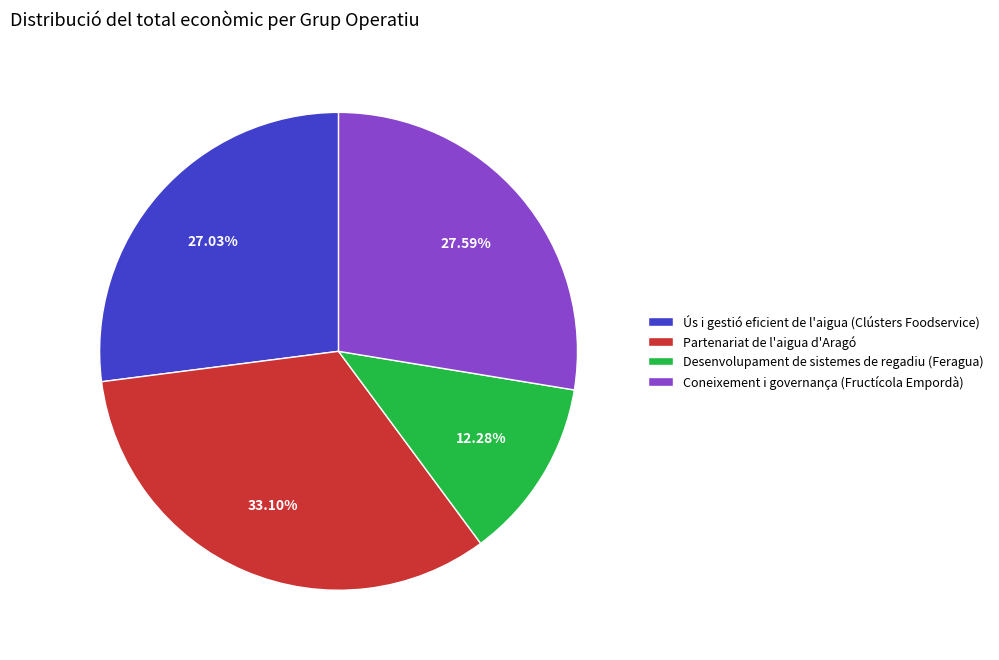

Between Ús i gestió eficient de l'aigua (Clústers Foodservice) and Partenariat de l'aigua d'Aragó, which is larger?

Partenariat de l'aigua d'Aragó